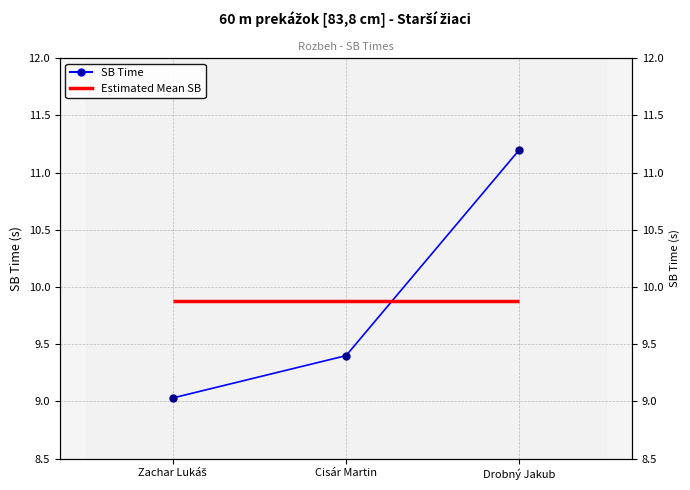

Rank the categories by value from lowest to highest.

Zachar Lukáš, Cisár Martin, Drobný Jakub